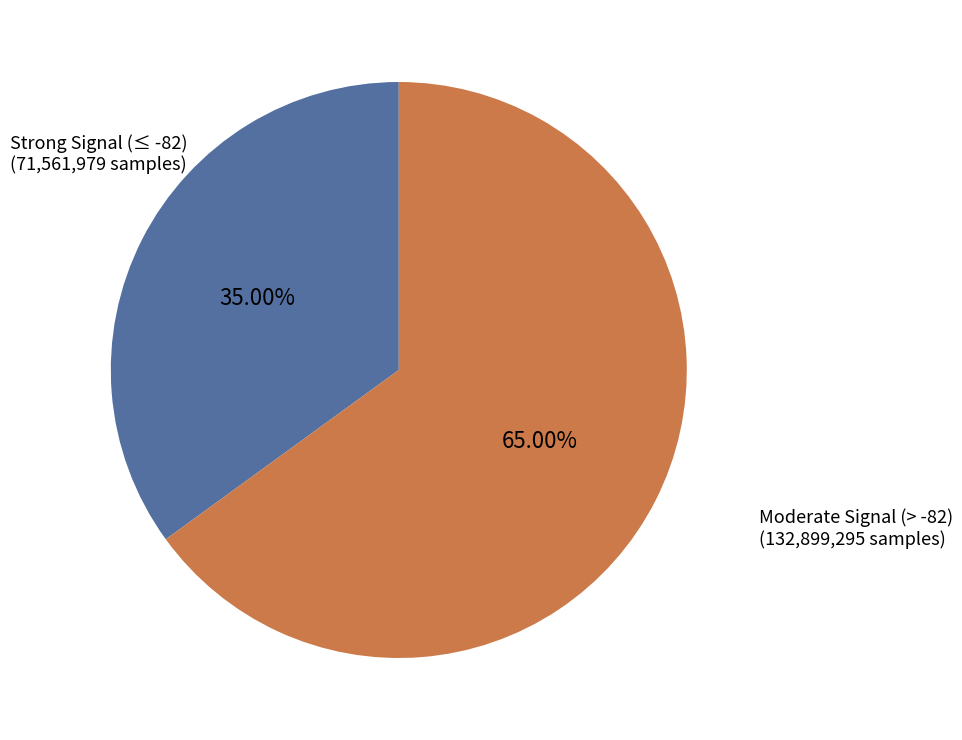

Which has a higher value, Strong Signal (≤ -82) (71,561,979 samples) or Moderate Signal (> -82) (132,899,295 samples)?

Moderate Signal (> -82) (132,899,295 samples)